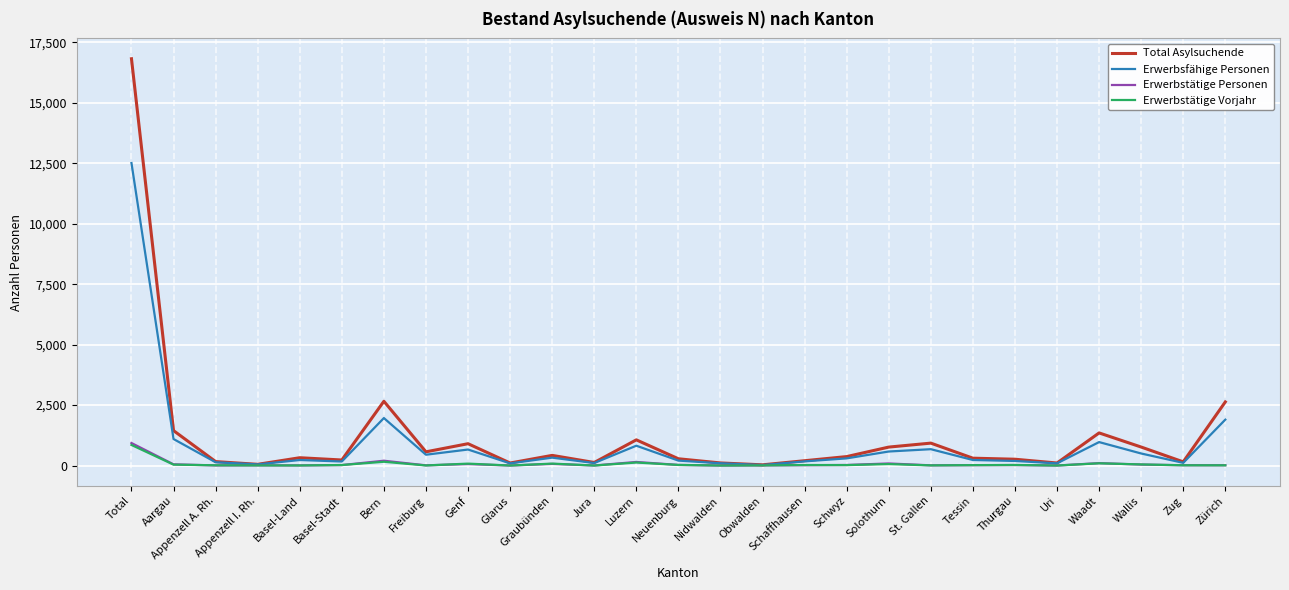

At which label does Erwerbstätige Vorjahr first exceed 18?

Total